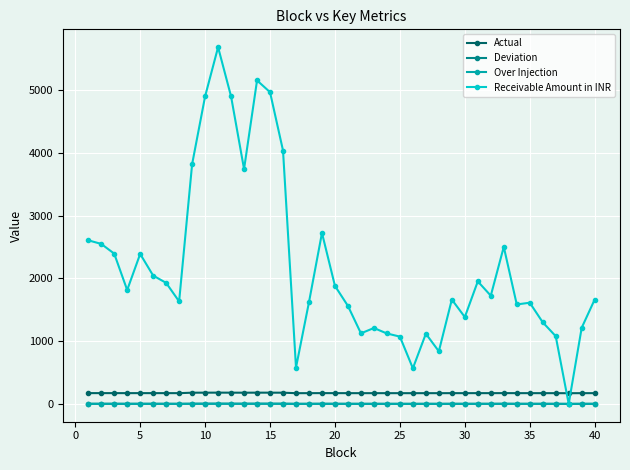

What is the difference between the second highest and minimum values in the Over Injection series?

2.6